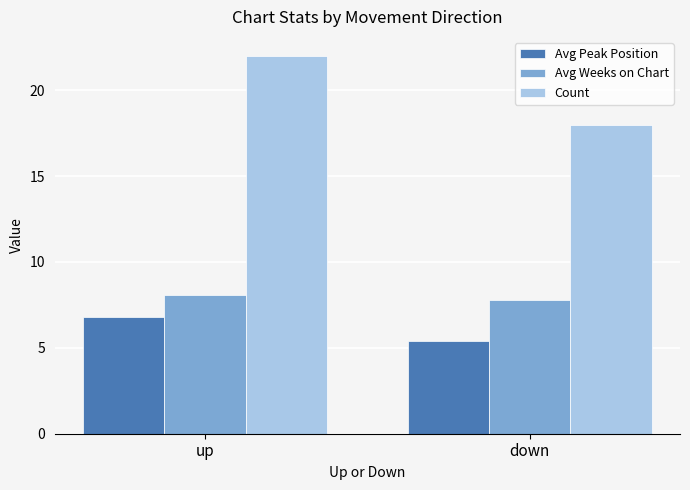

How many data points in Count are less than 22?

1